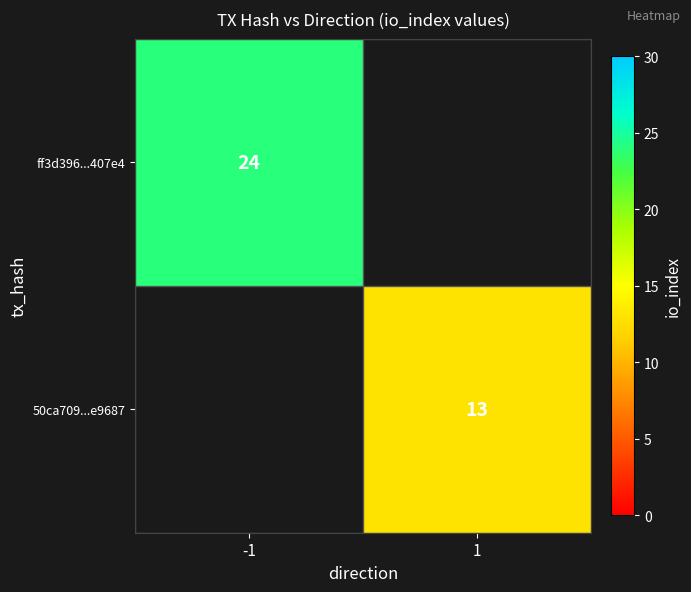

True or false: 50ca709...e9687 has a value of 13 at 1.

True